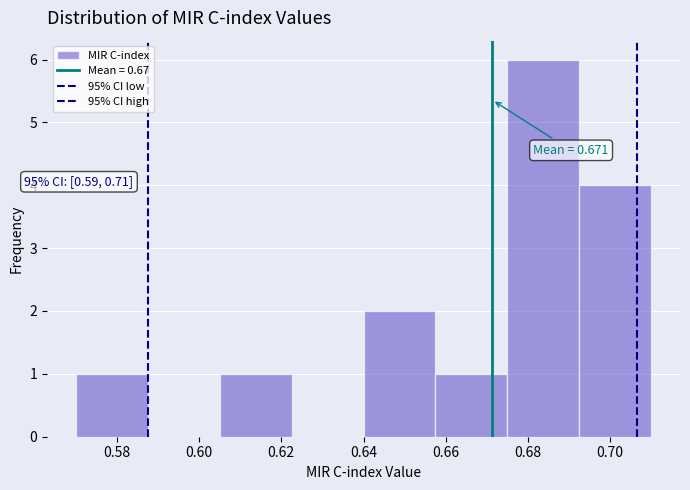

Which range on the x-axis has the tallest bar?

0.676 to 0.692